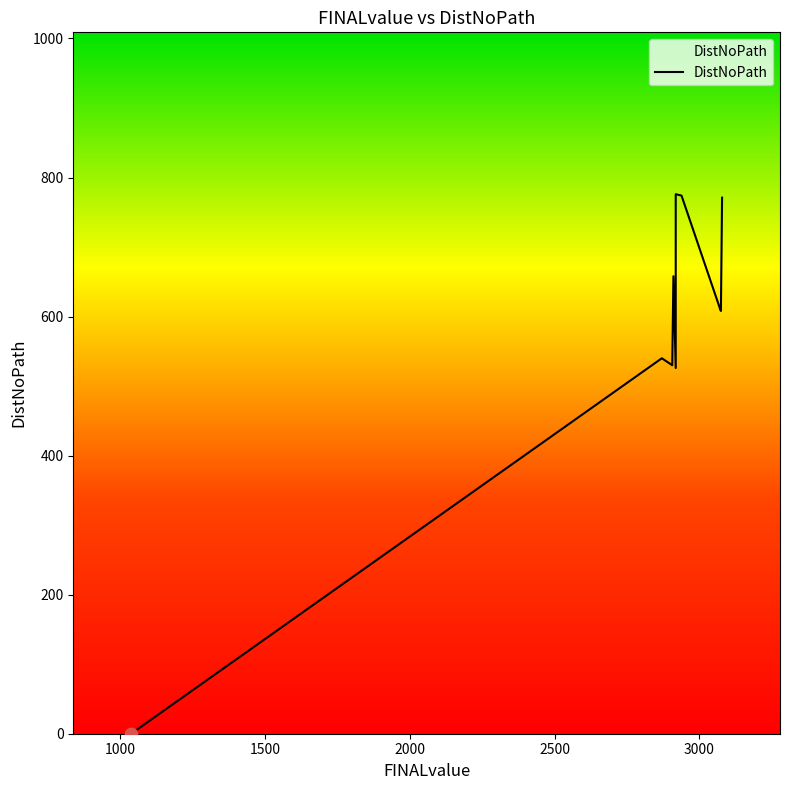

Approximately how many times larger is the value at 3074 compared to 2938?

0.8